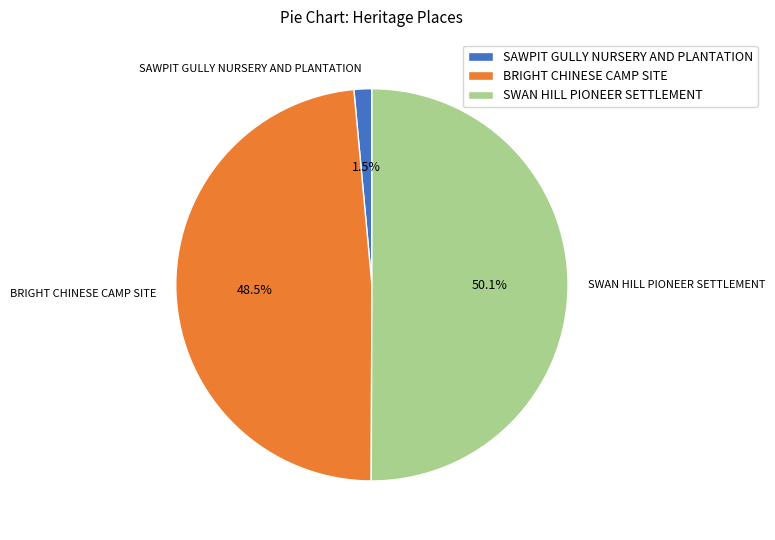

To the nearest percent, what percentage of the pie is SWAN HILL PIONEER SETTLEMENT?

50%